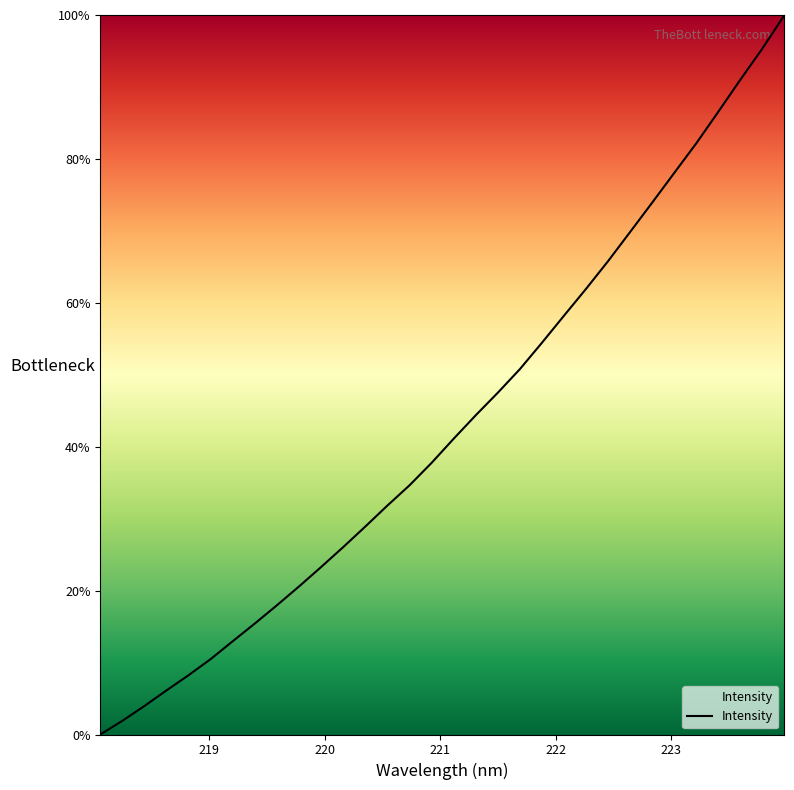

What is the label of the 1st point from the left?

218.0596